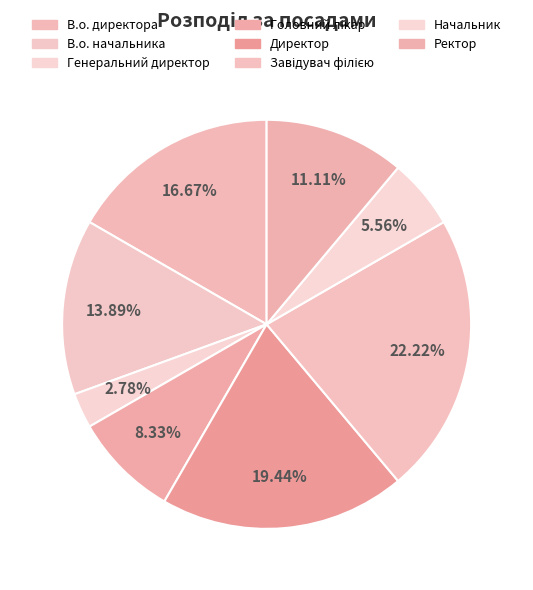

Count the number of slices in the pie.

8